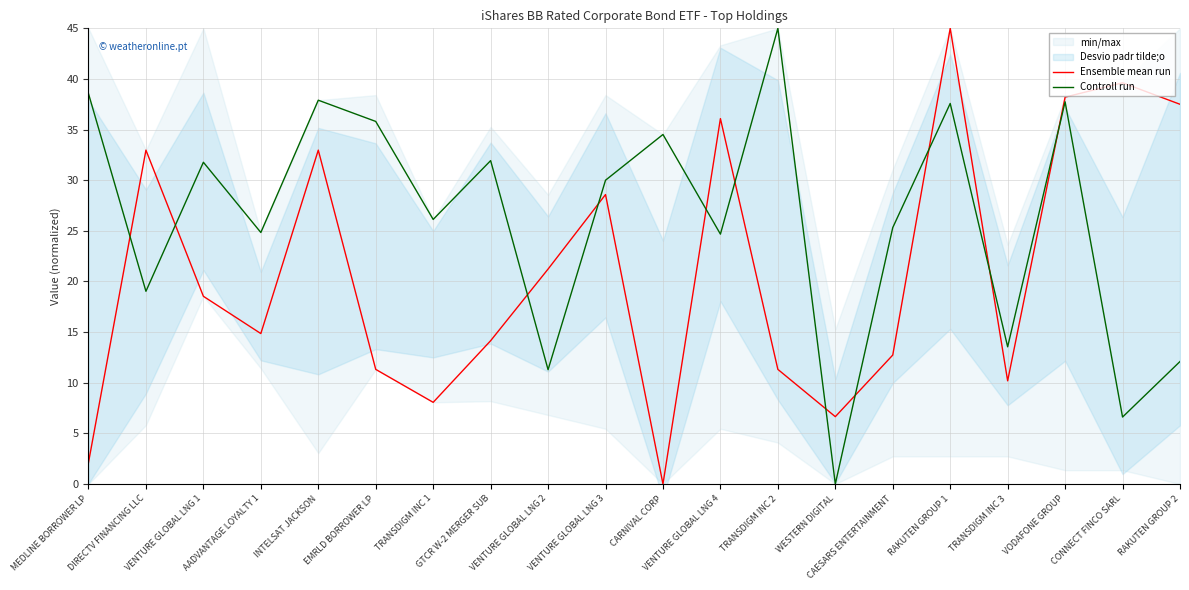

Which series has the largest total across all categories?

Controll run